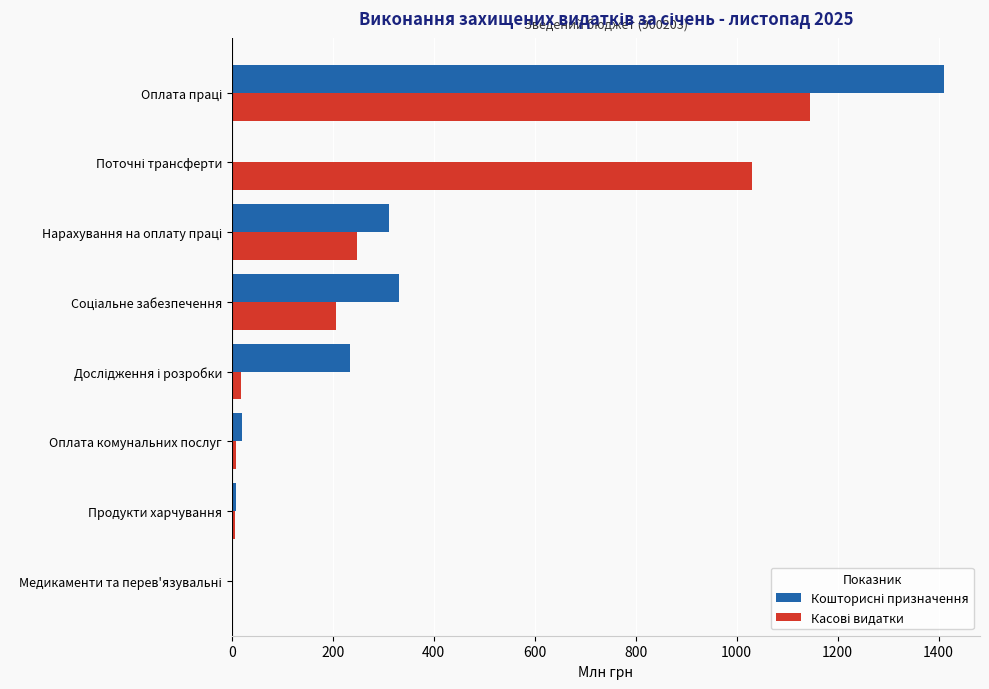

How many distinct data groups are displayed?

2